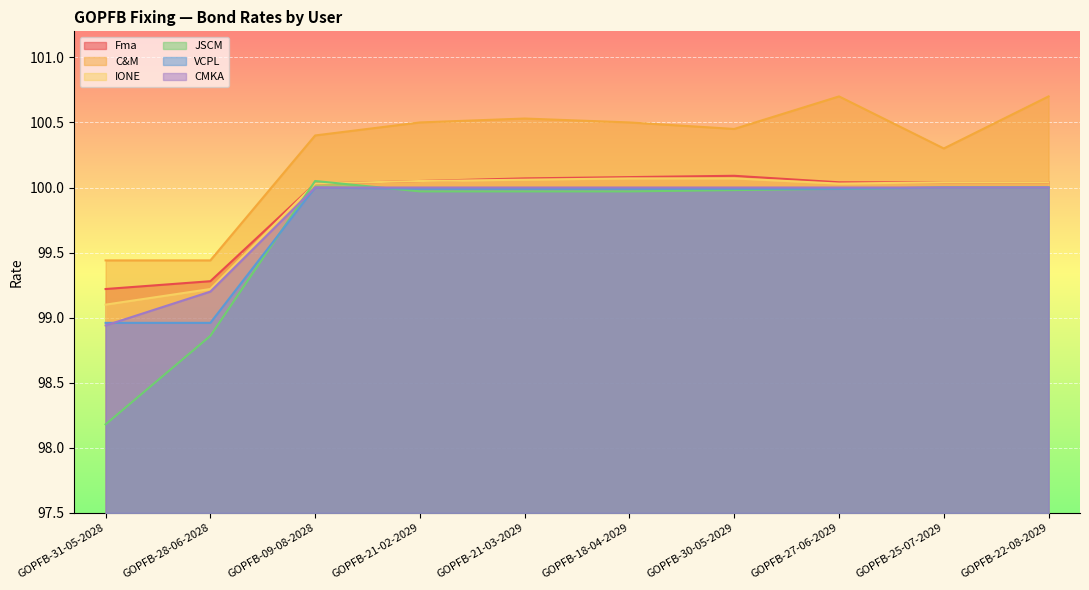

What is the value of the C&M point at the 4th from the left?

100.5